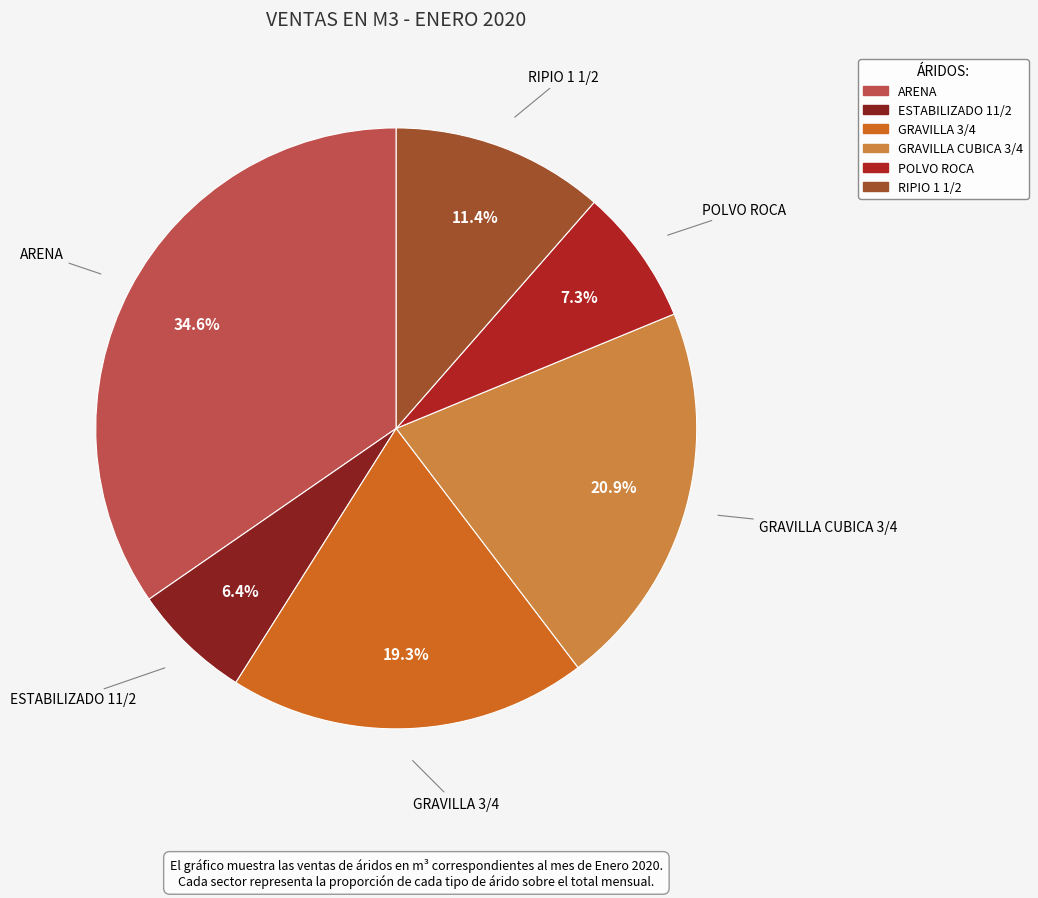

Is there any slice that represents more than half of the pie?

No